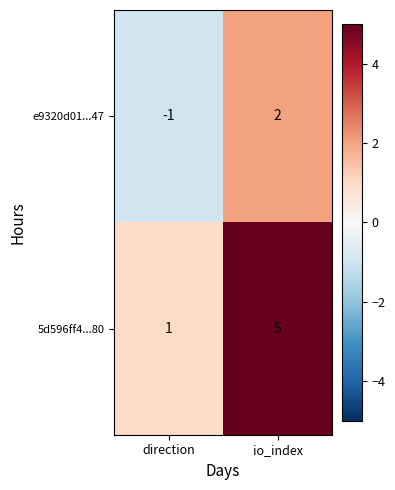

Which series has the largest range (max minus min)?

5d596ff4...80